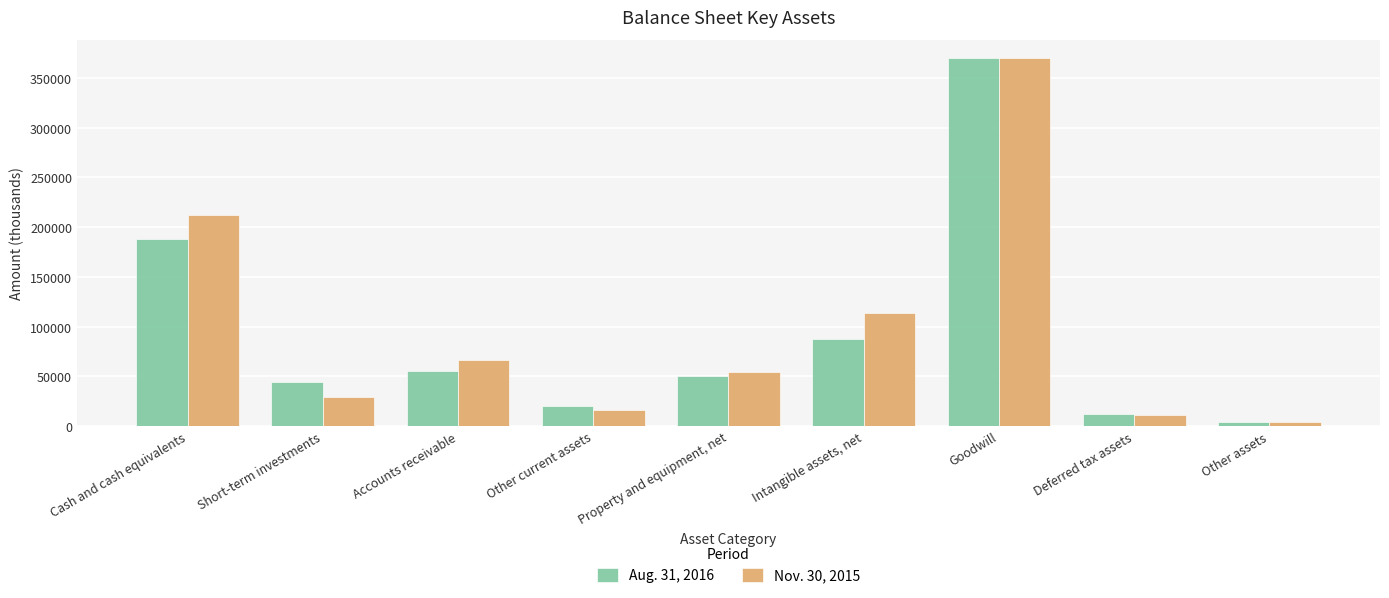

What is the maximum value shown in the chart?

370097